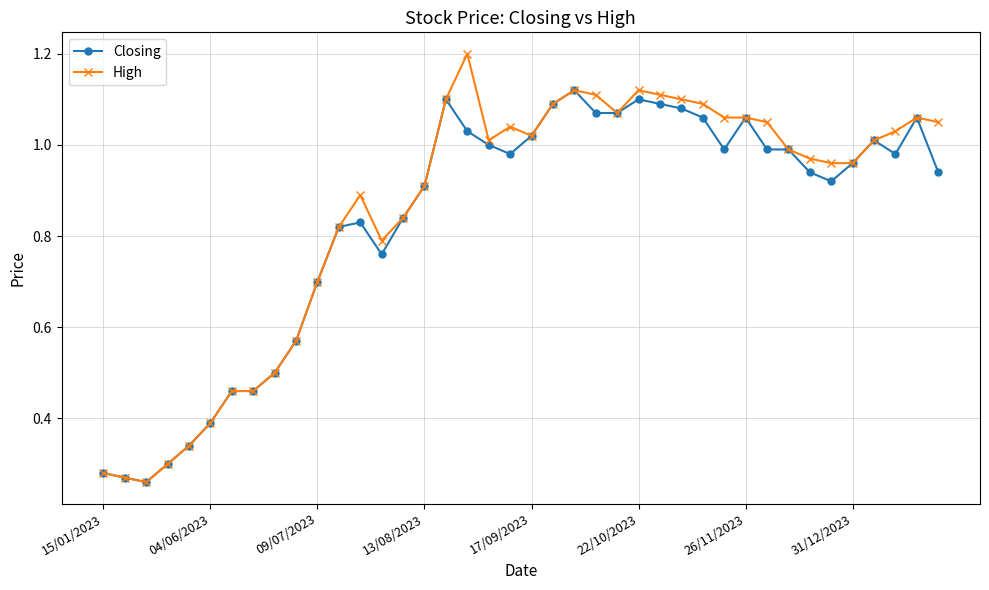

Does the chart display data point markers on the line(s)?

Yes